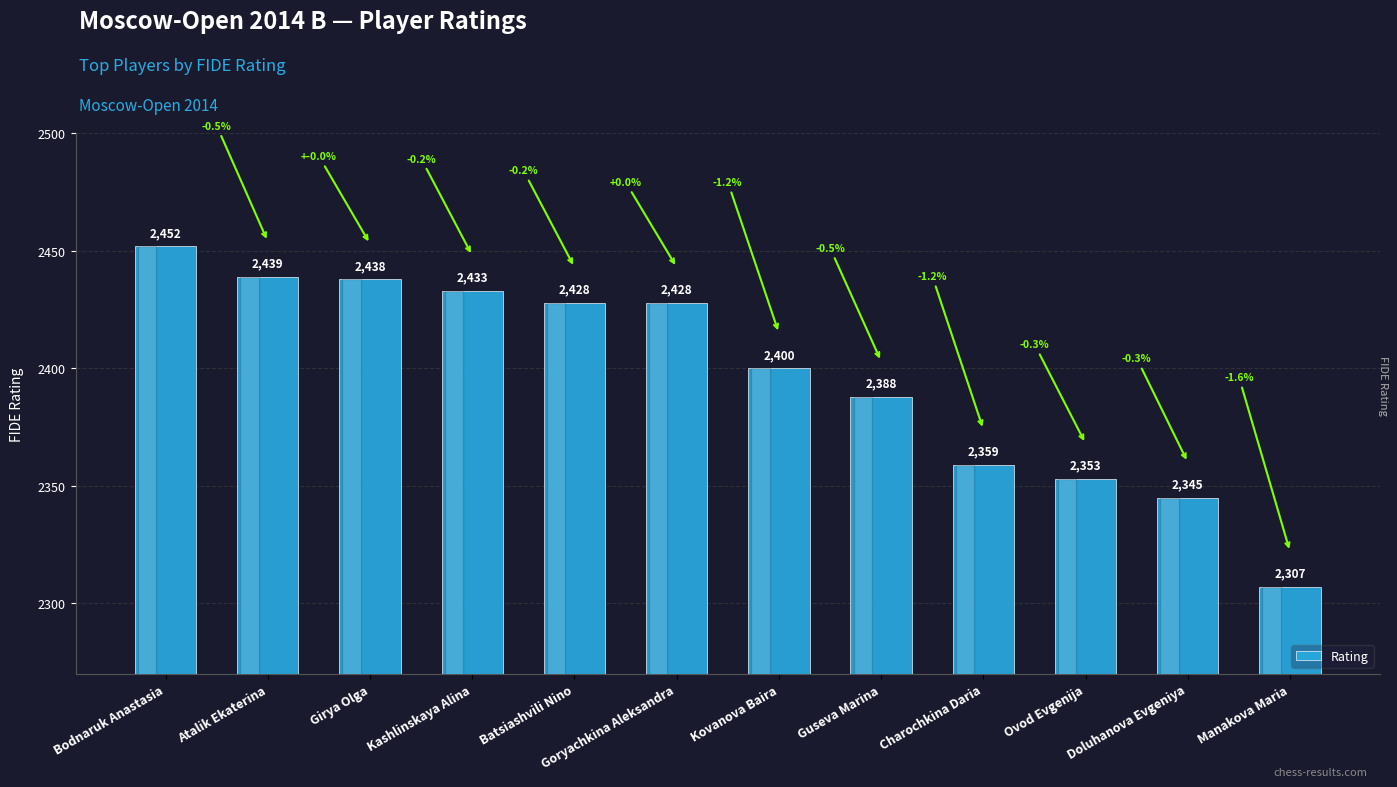

At which label does the data first exceed 2428?

Bodnaruk Anastasia